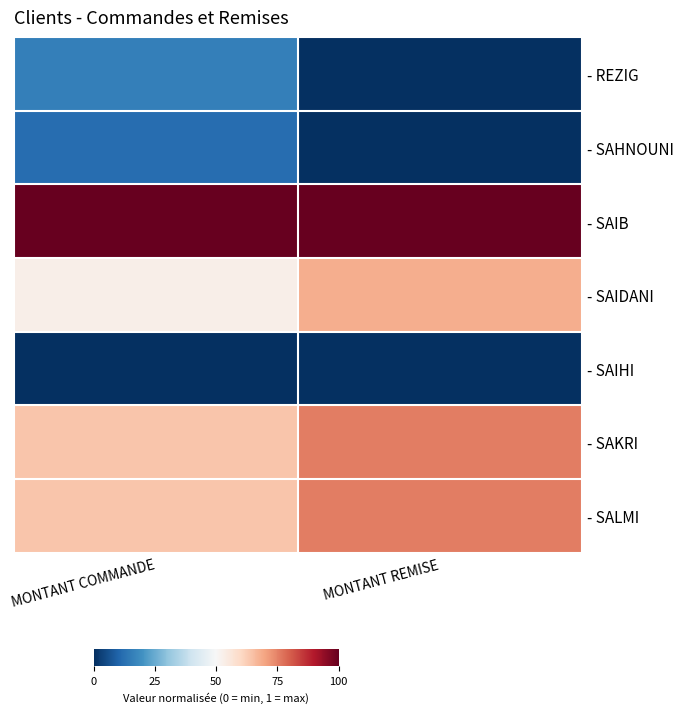

Which label corresponds to the smallest value in the chart?

MONTANT REMISE